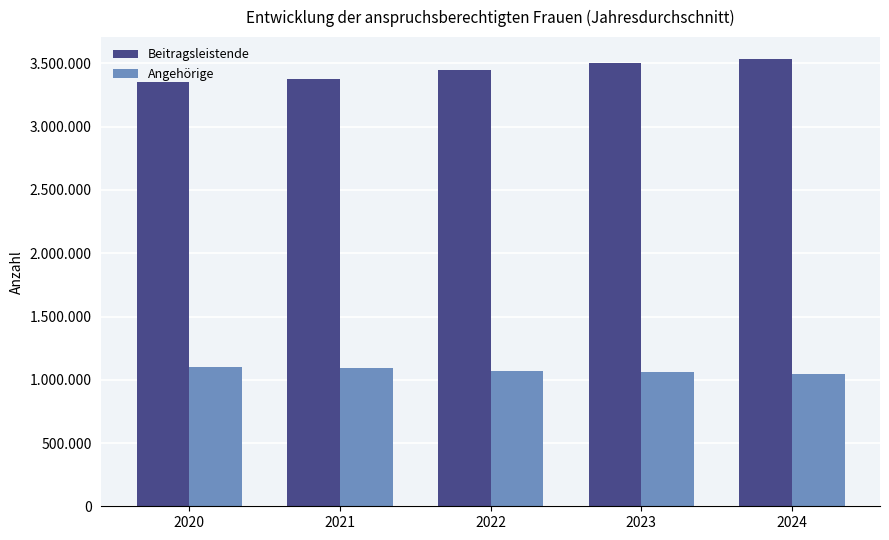

Count the Angehörige values in the range 1058127 to 1091395.

3